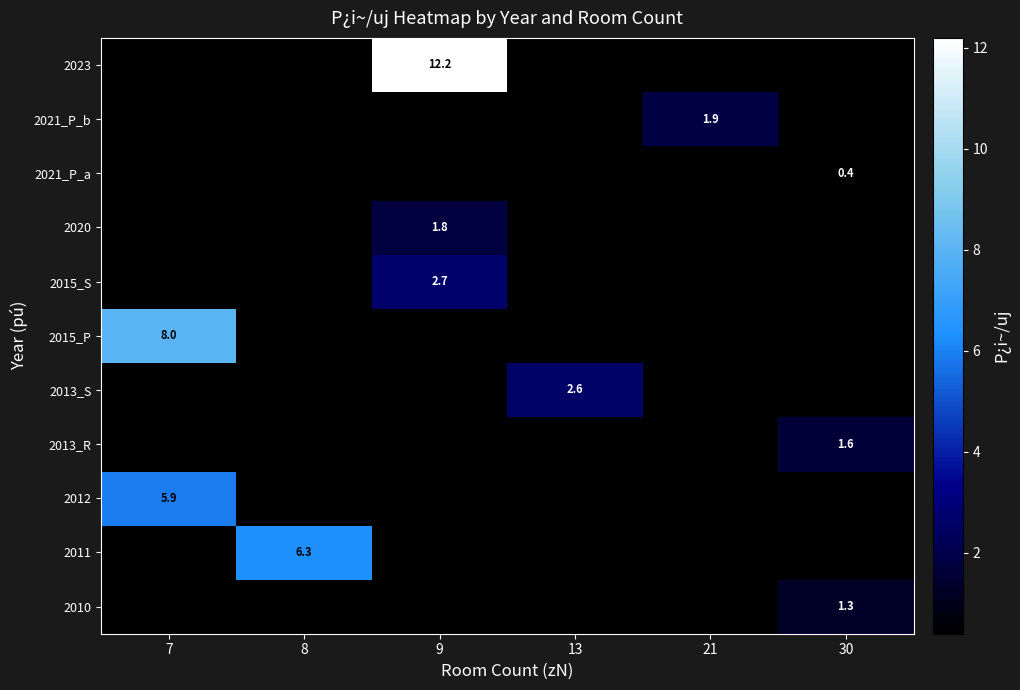

The value of 2013_S at 13 is 2.6. True or false?

True